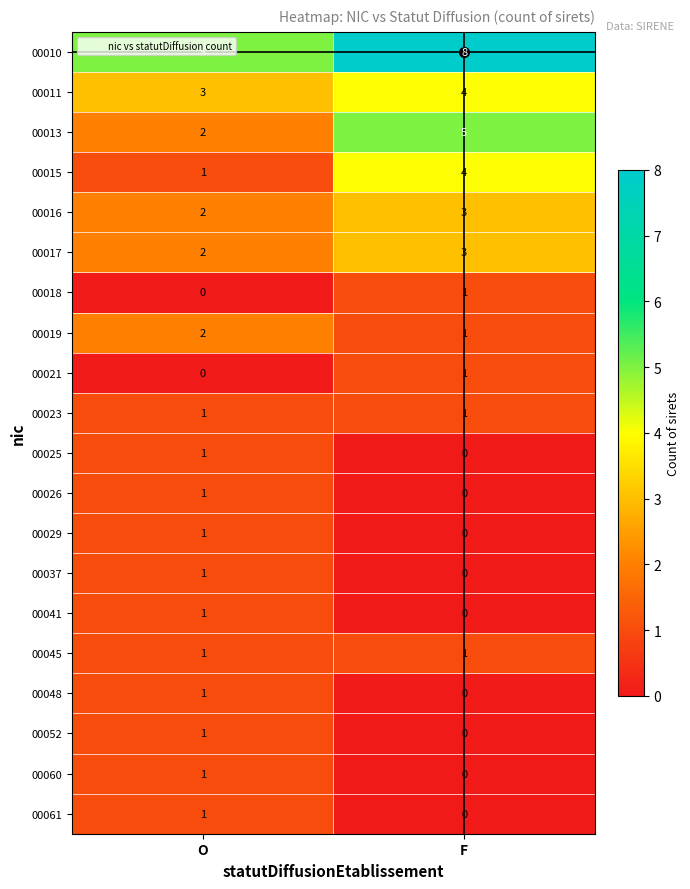

What is the total value across all series at O?

28